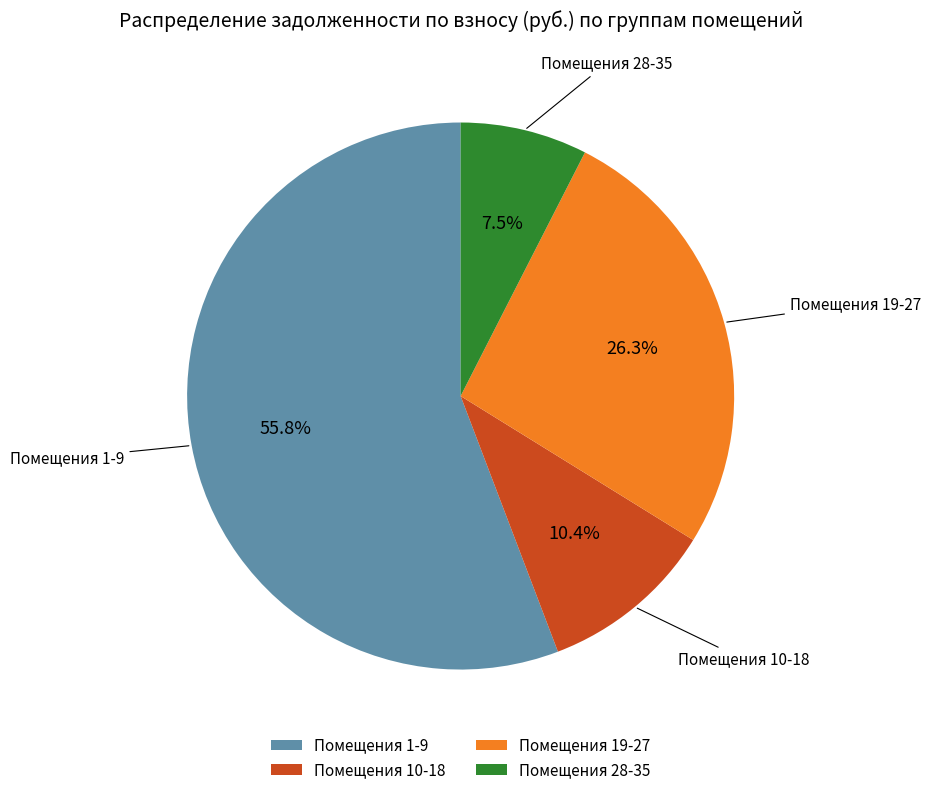

Which slice is the smallest?

Помещения 28-35